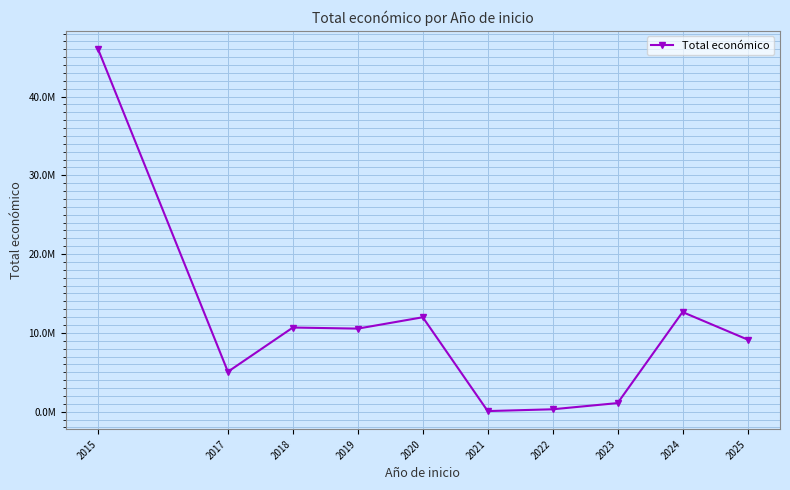

Is this an area chart (filled region under the line)?

No